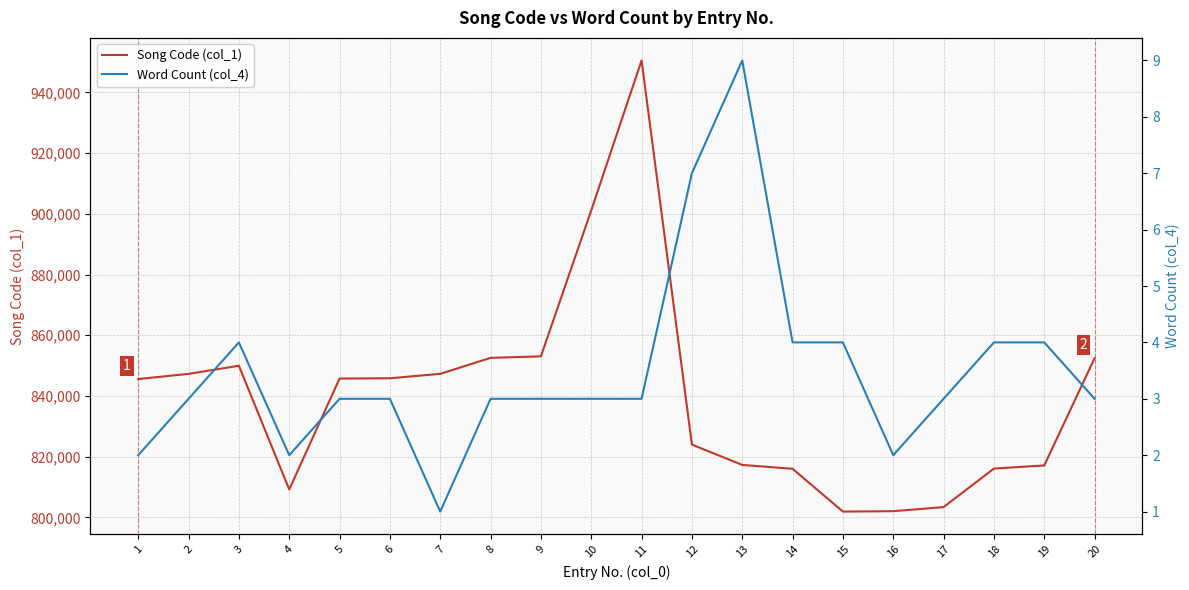

At which category does Word Count (col_4) reach its first local peak?

3